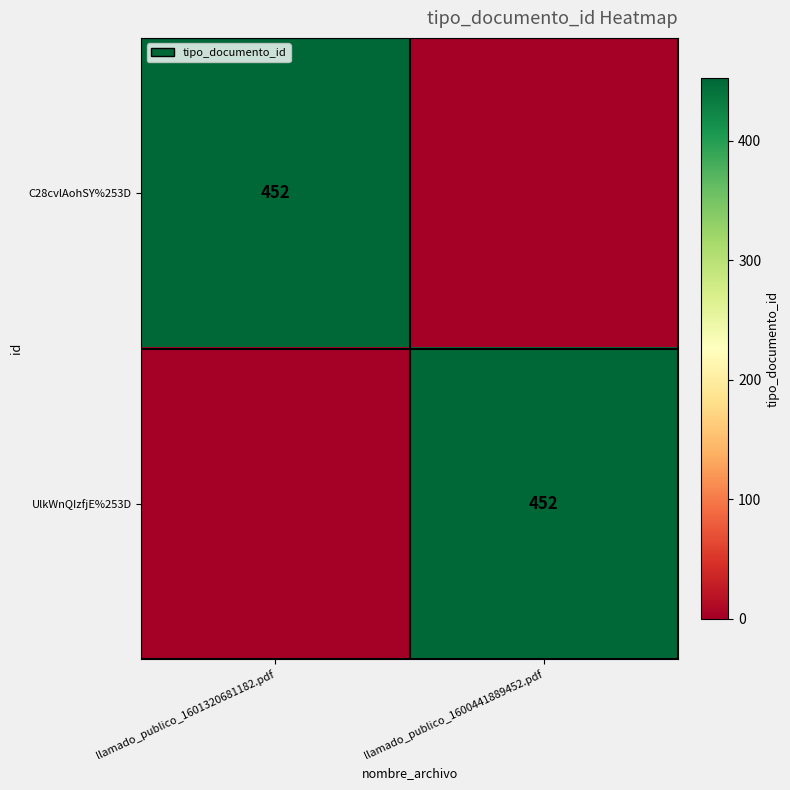

Is it true that C28cvlAohSY%253D equals 452 at llamado_publico_1601320681182.pdf?

True